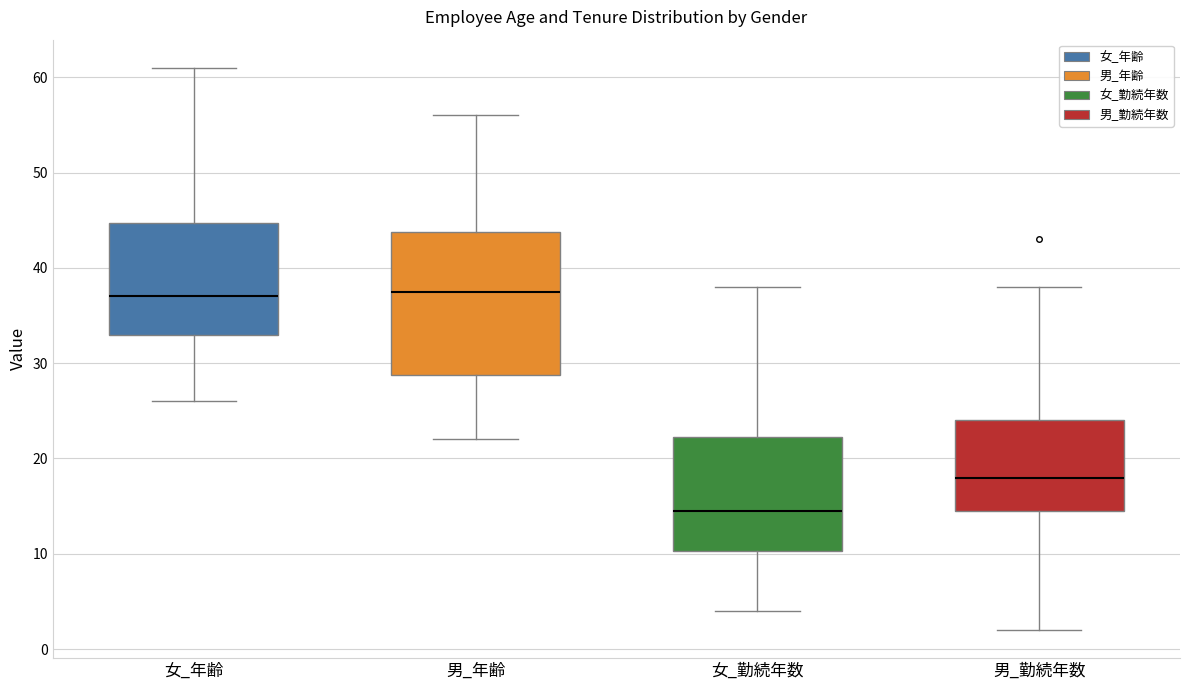

Where does the lower whisker of the box for 女_勤続年数 end on the y-axis? The values are not printed on the chart, so give them approximately, as read against the axis.

4